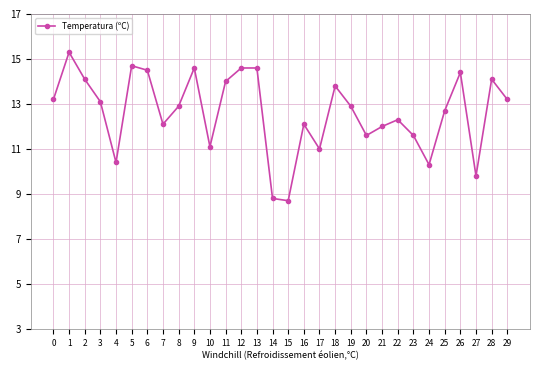

What is the value of the 8th point from the left?

12.1